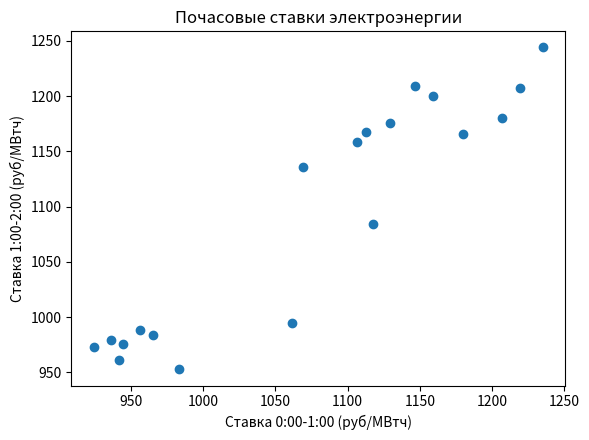

What is the range of X values (max minus min)?

310.4